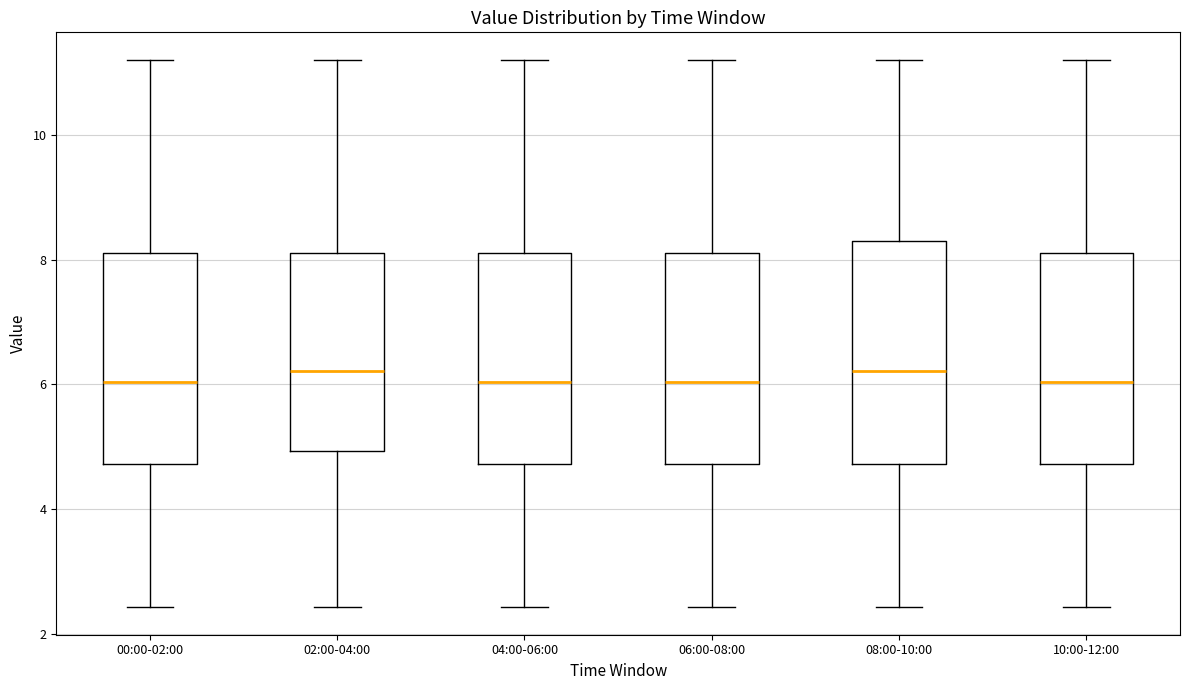

Comparing the boxes themselves (not the whiskers), which one is the tallest?

08:00-10:00